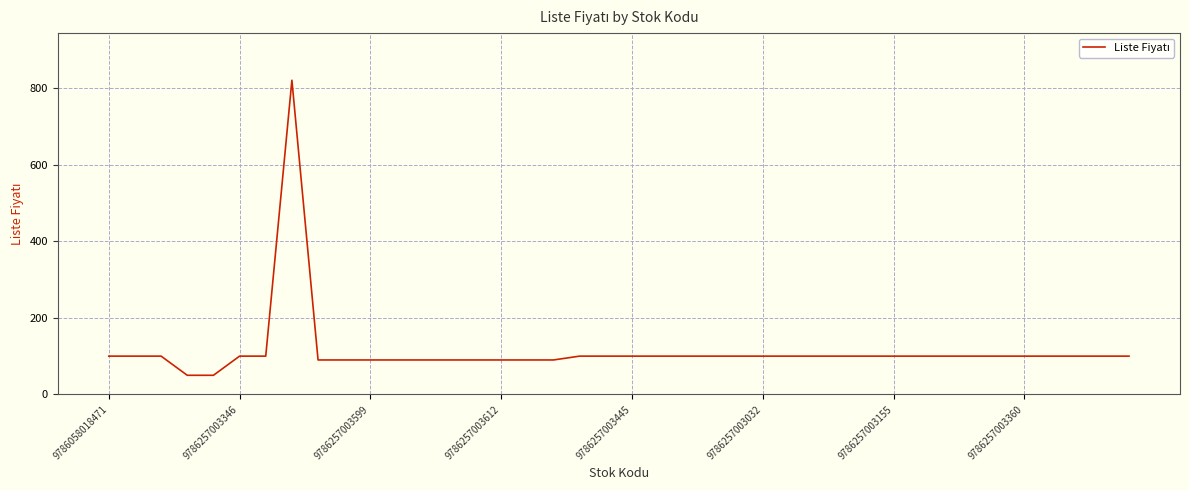

What is the difference between the maximum and minimum values?

770